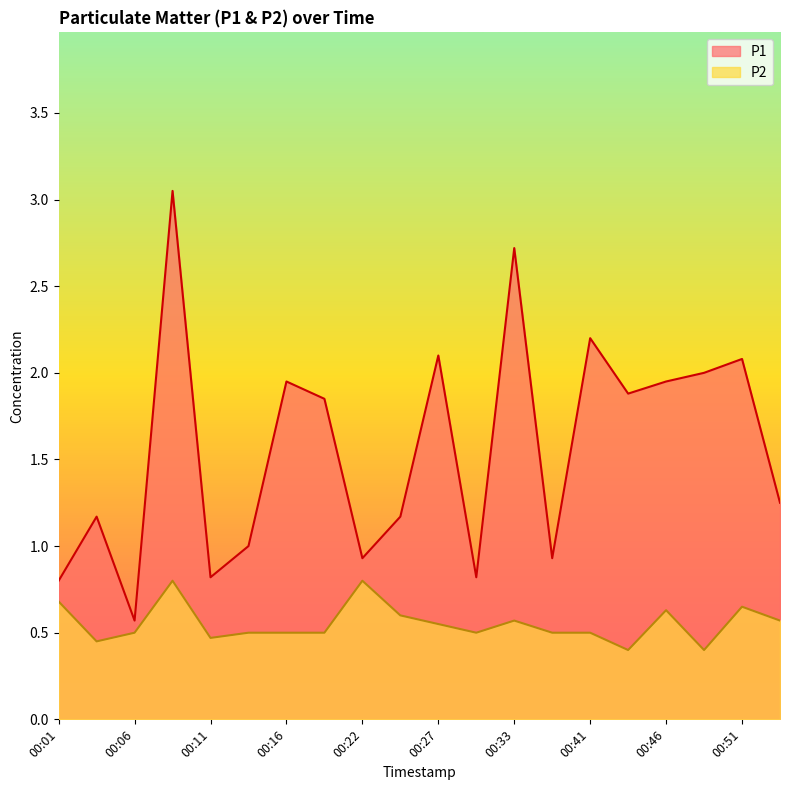

Rank the series by their maximum value, from lowest to highest.

P2, P1